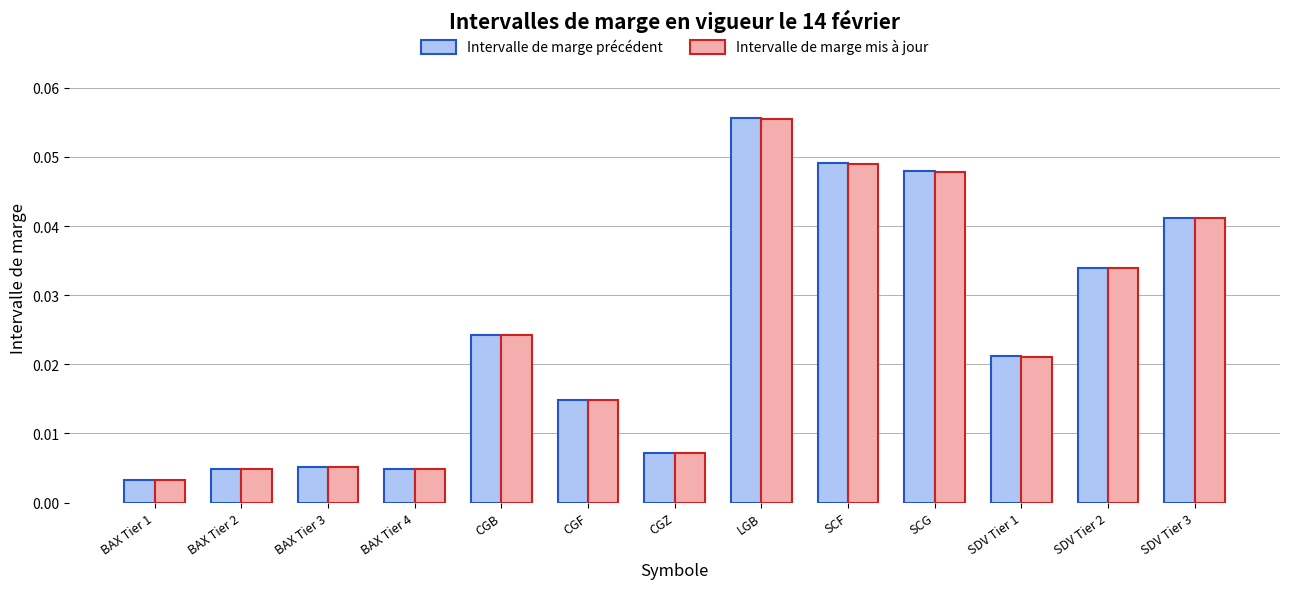

What position from the right is BAX Tier 2?

12